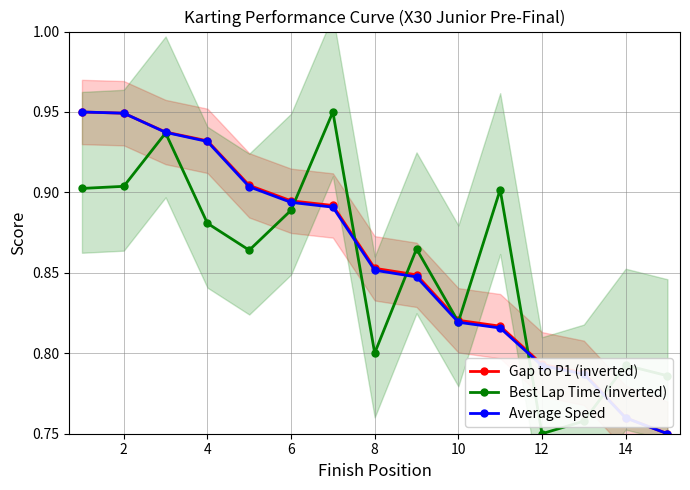

What is the value of the Best Lap Time (inverted) point at the 3rd from the left?

0.9